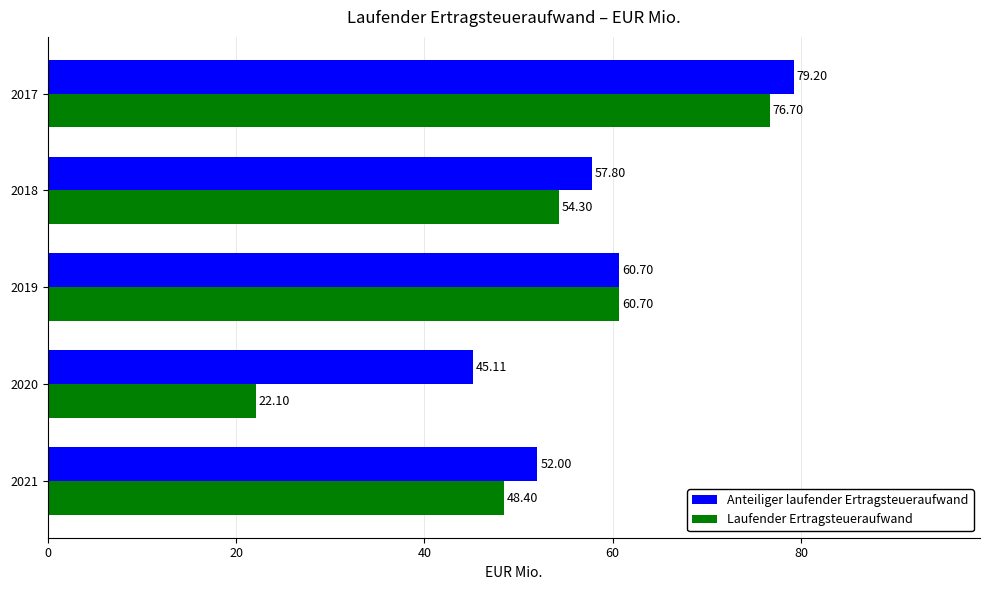

Which series has the widest spread of values?

Laufender Ertragsteueraufwand